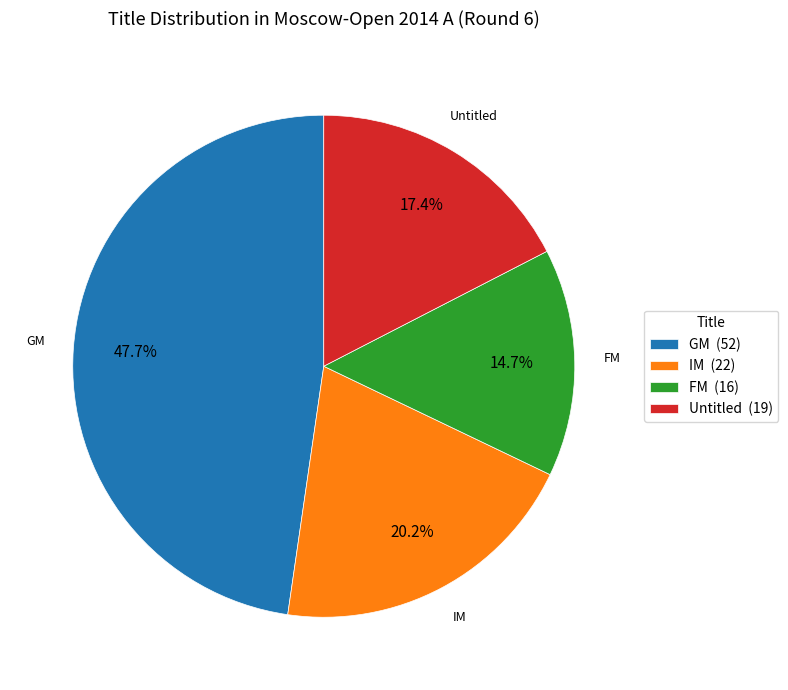

Approximately how many times larger is the value at IM compared to FM?

1.4